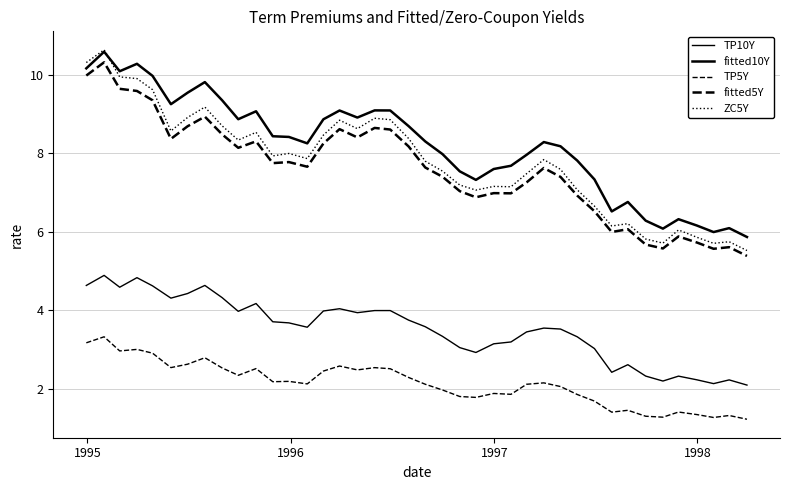

Where is the first local maximum for fitted10Y?

1995